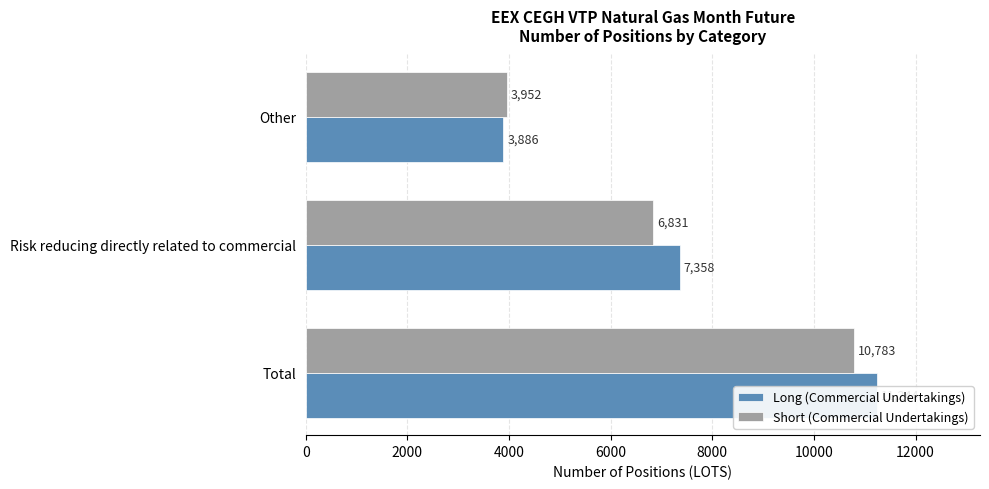

Which series has the largest range (max minus min)?

Long (Commercial Undertakings)